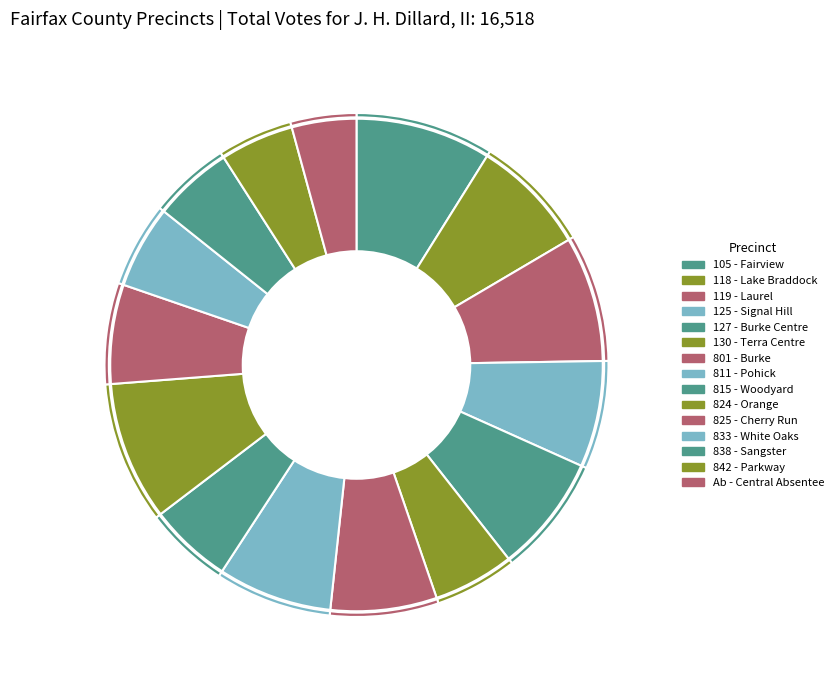

To the nearest percent, what is the average slice percentage?

7%